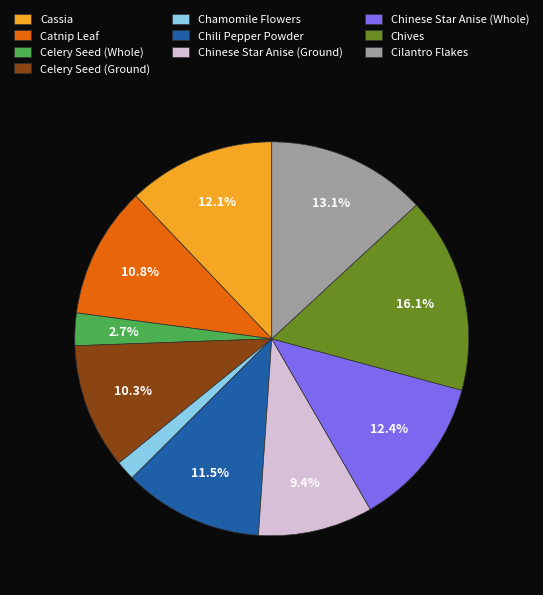

What is the smallest slice in the pie chart?

Chamomile Flowers